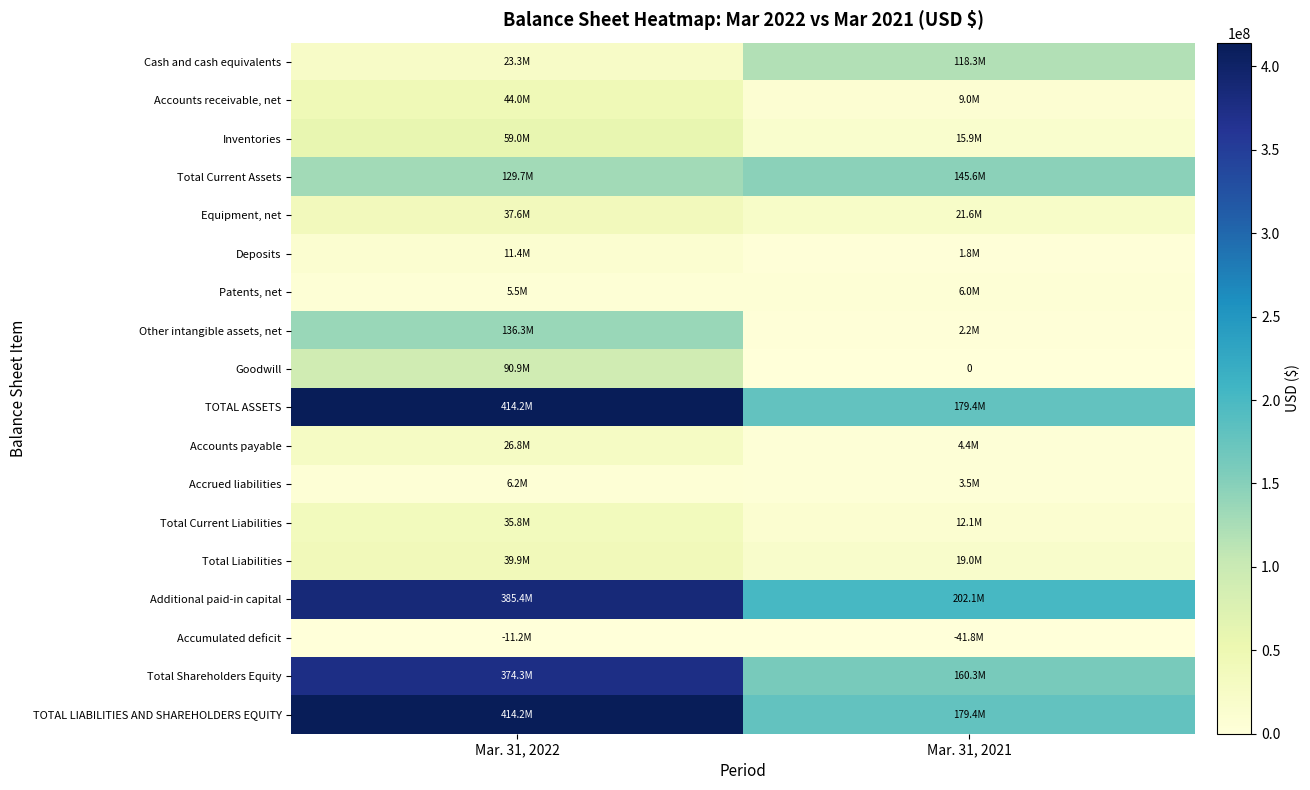

Read the Accumulated deficit value at Mar. 31, 2022, to the nearest 100.

-11240800